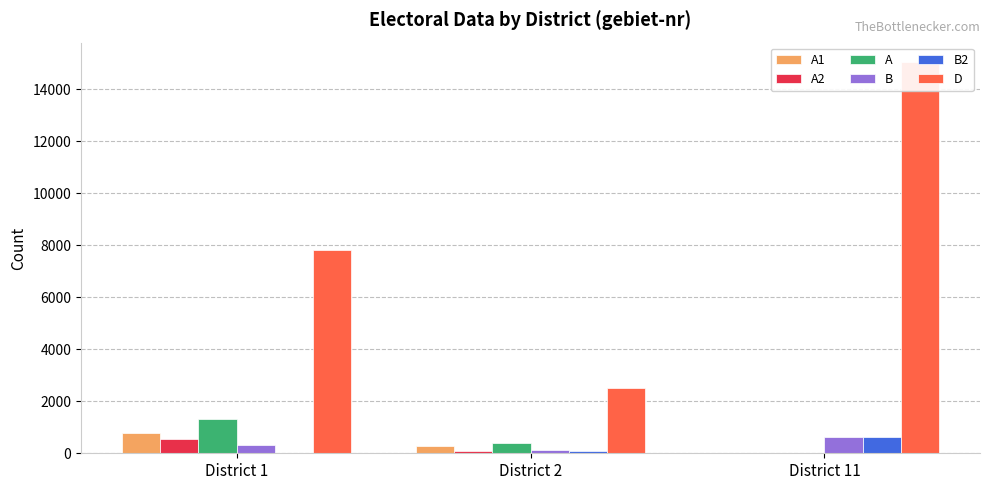

How many categories are shown in the chart?

3